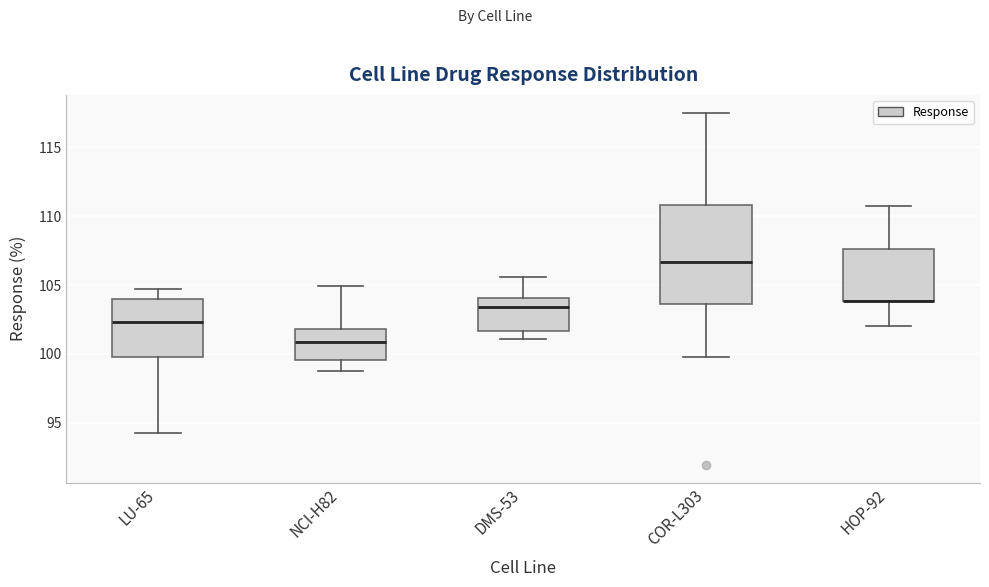

Reading left to right, read every box against the y-axis: the position of its median line, the range the box covers, and the ends of its whiskers. The values are not printed on the chart, so give them approximately, as read against the axis.

LU-65: median 102.5, box 100.0 to 104.0, whiskers 94.5 to 105.0
NCI-H82: median 101.0, box 99.5 to 102.0, whiskers 99.0 to 105.0
DMS-53: median 103.5, box 101.5 to 104.0, whiskers 101.0 to 105.5
COR-L303: median 106.5, box 103.5 to 111.0, whiskers 100.0 to 117.5
HOP-92: median 104.0 (drawn on the box's lower edge), box 104.0 to 107.5, whiskers 102.0 to 110.5